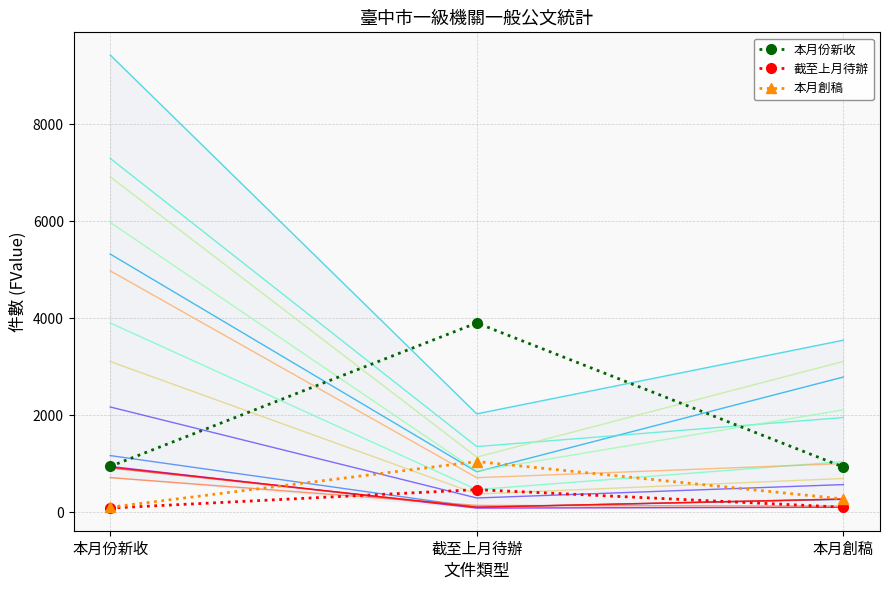

Is the value of 本月份新收 at 社會局 greater than the value of 截至上月待辦 at 民政局?

Yes